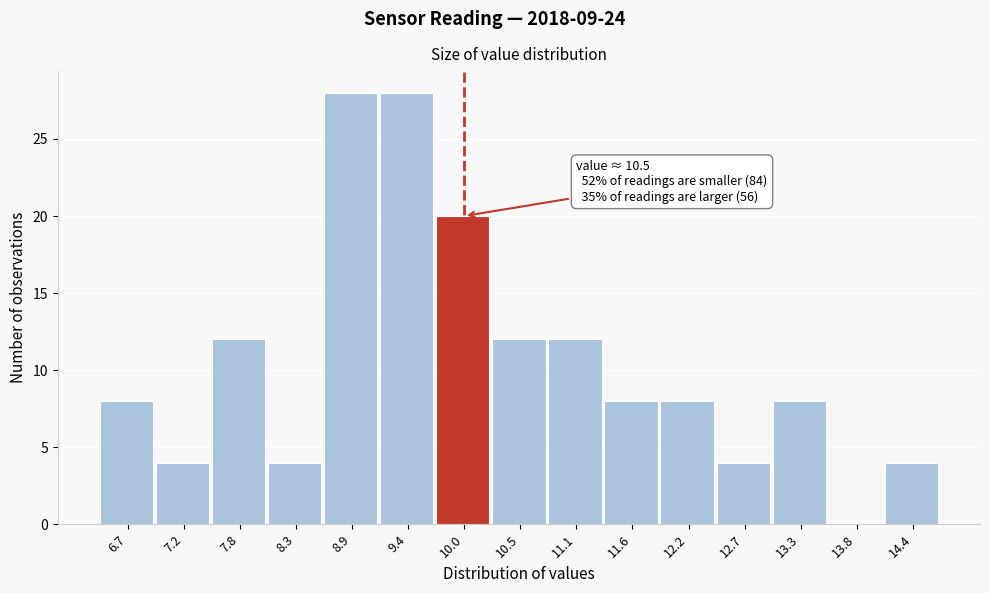

Reading right to left, what are all the values shown in this chart?

14.4=4	13.8=0	13.3=8	12.7=4	12.2=8	11.6=8	11.1=12	10.5=12	10.0=20	9.4=28	8.9=28	8.3=4	7.8=12	7.2=4	6.7=8